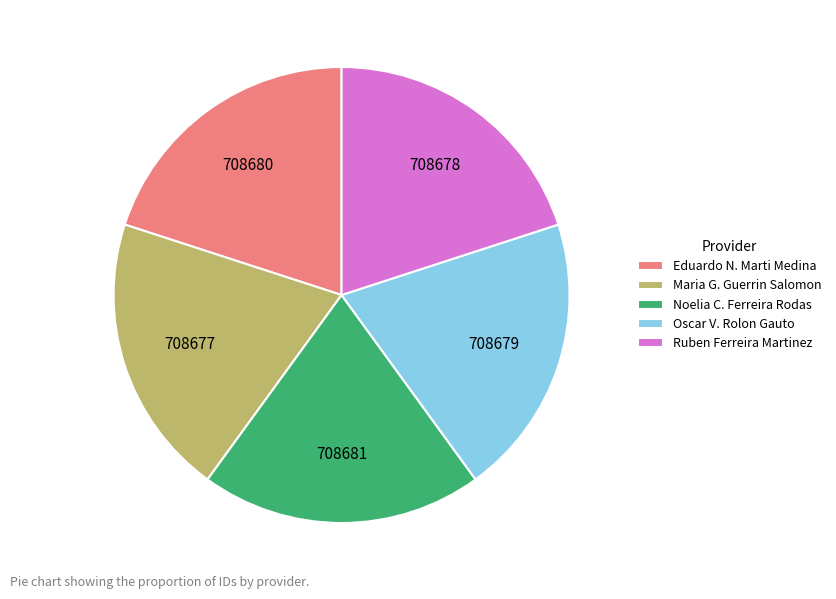

Combined, do Oscar V. Rolon Gauto and Eduardo N. Marti Medina account for over 50%?

No